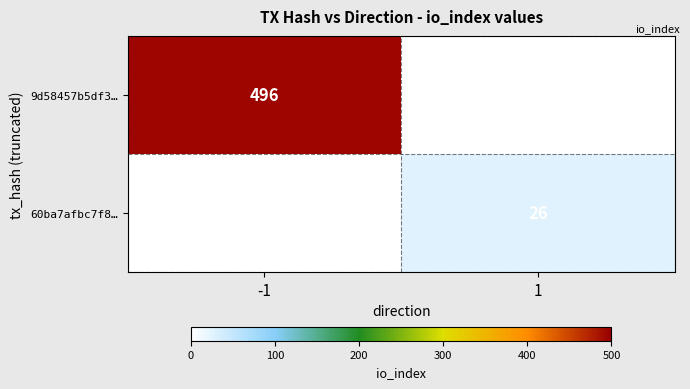

Is it true that 60ba7afbc7f8… equals 39 at 1?

False